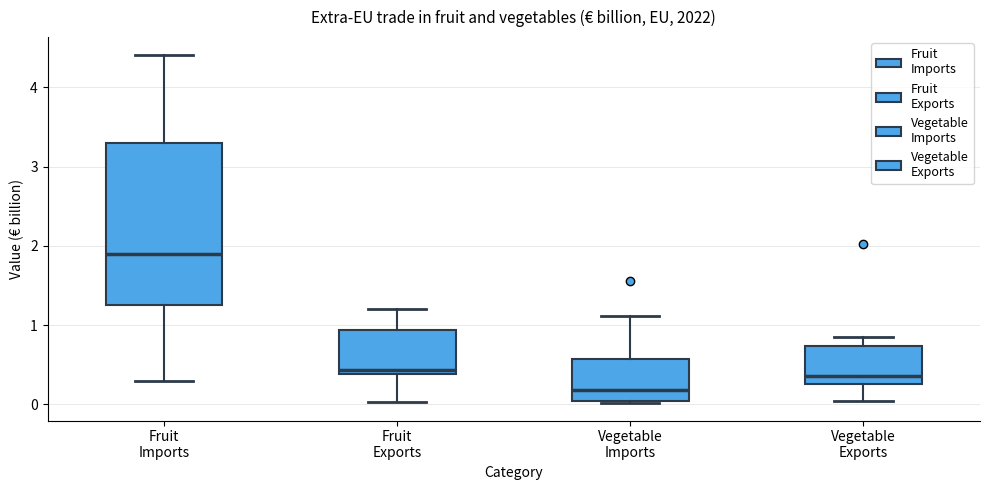

Which box is the tallest, from its lower edge to its upper edge?

Fruit Imports